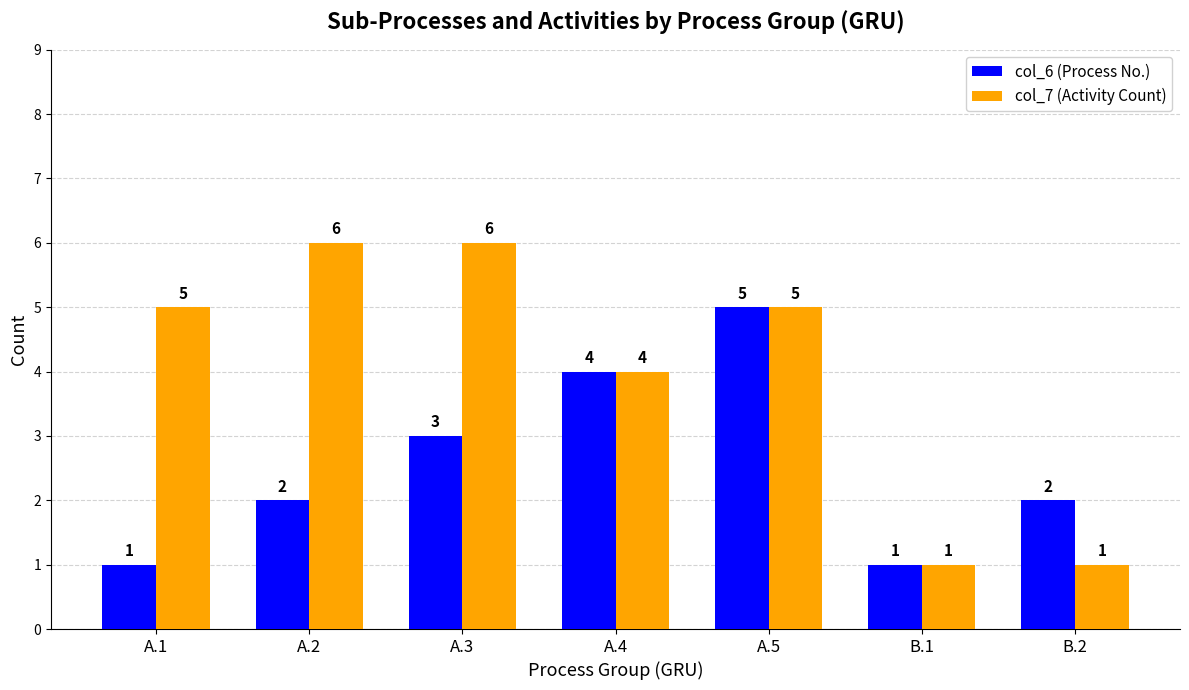

How many values in the col_6 (Process No.) series are below 2?

2